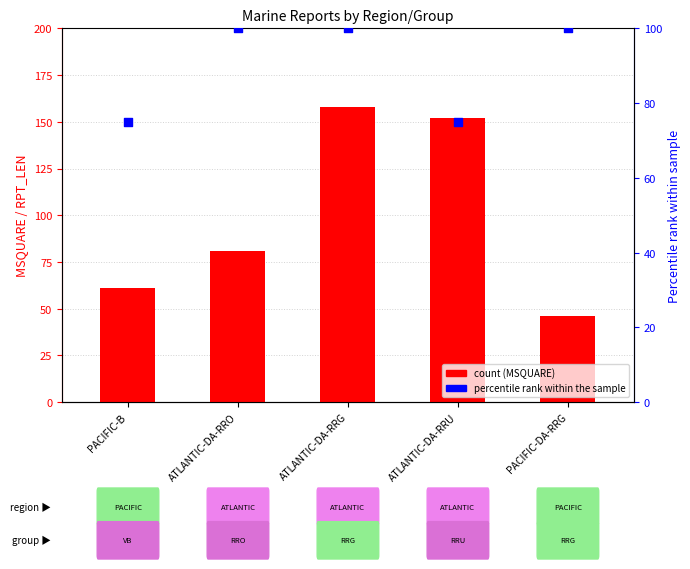

Which series has the largest total across all categories?

MSQUARE (count)